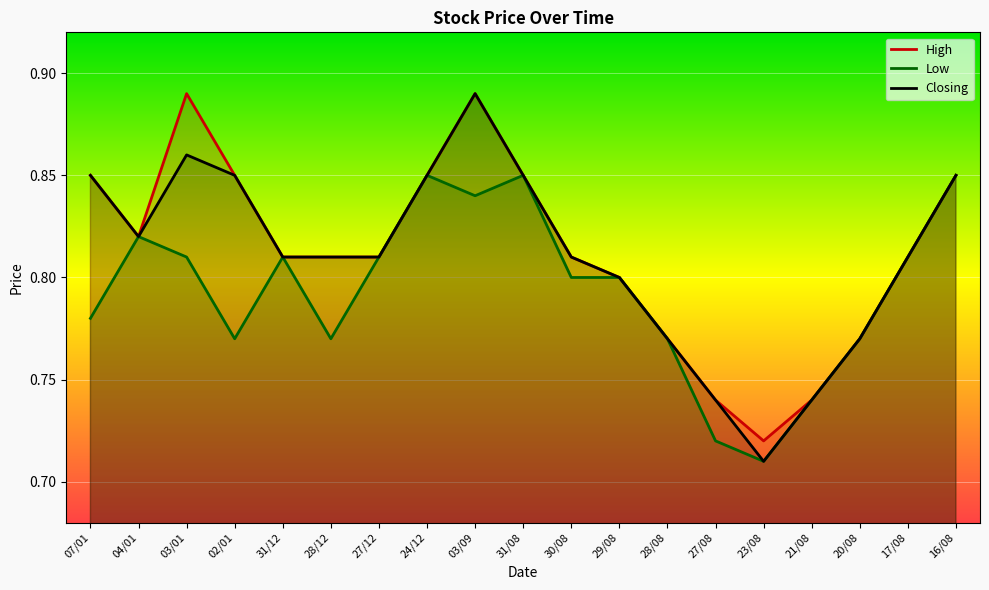

What value does the Low series have at 27/08?

0.7